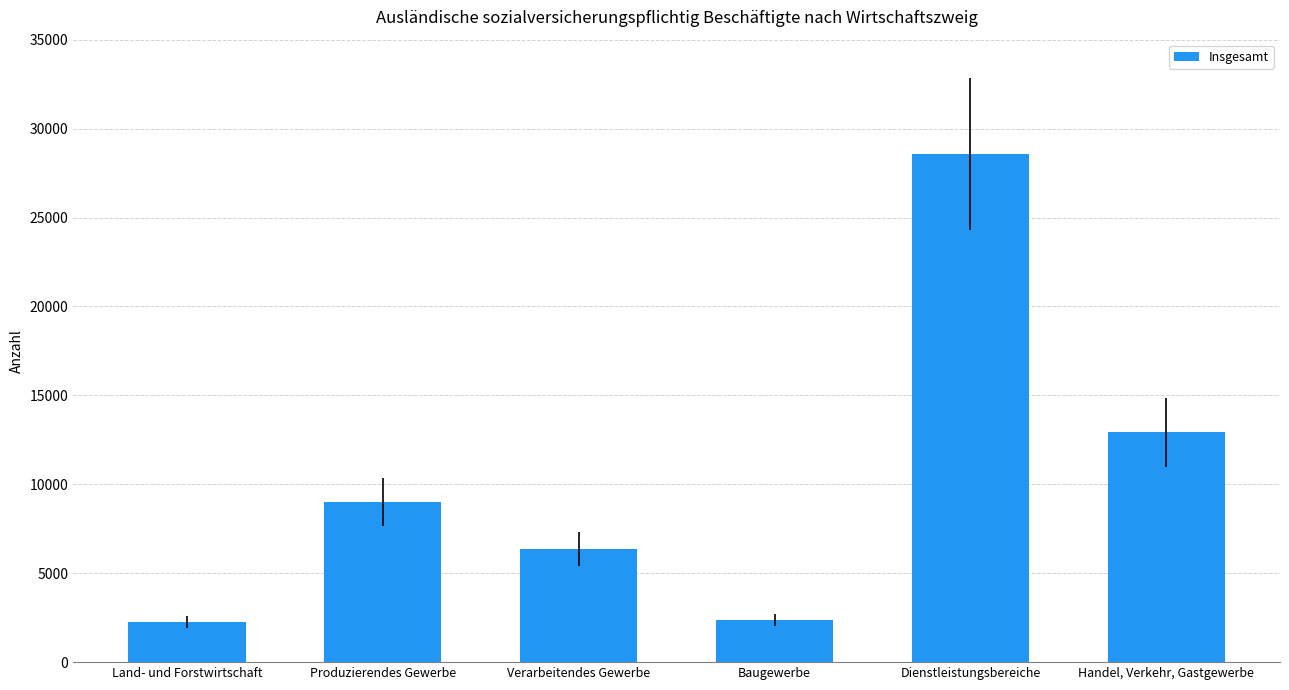

What is the minimum value shown in the chart?

2256